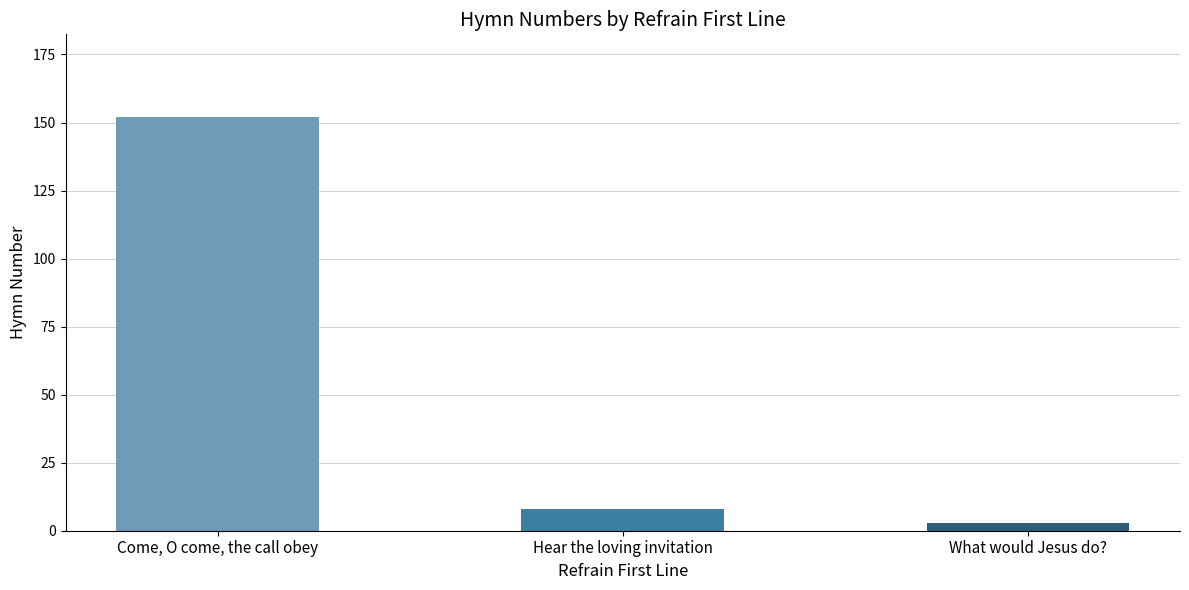

How many distinct data groups are displayed?

1